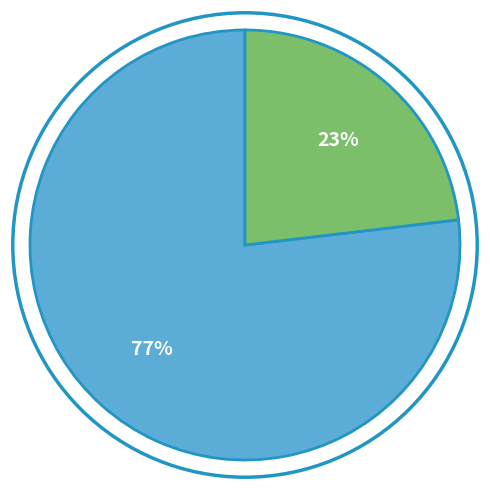

To the nearest percent, what is the difference between the largest and smallest slice percentages?

54%